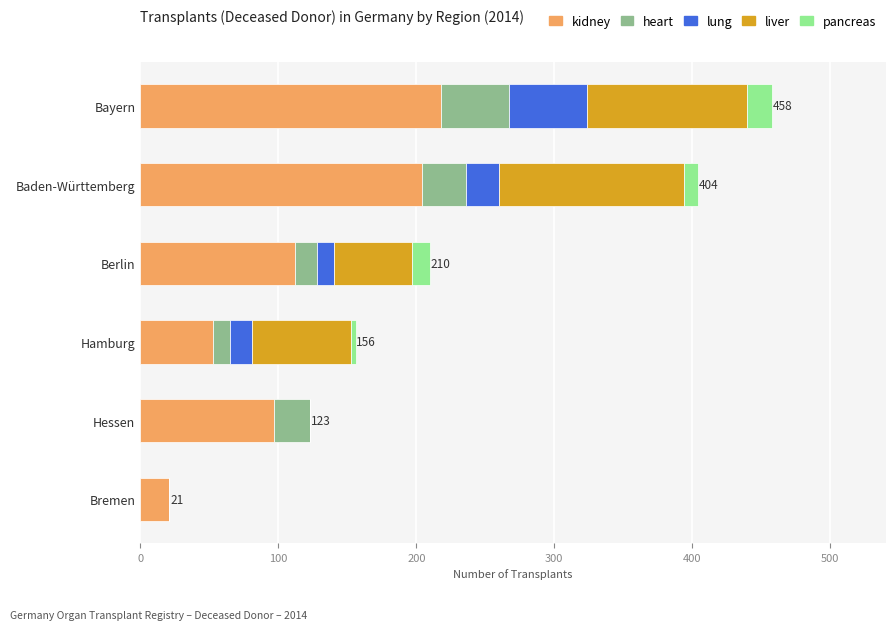

What is the maximum value for kidney?

218